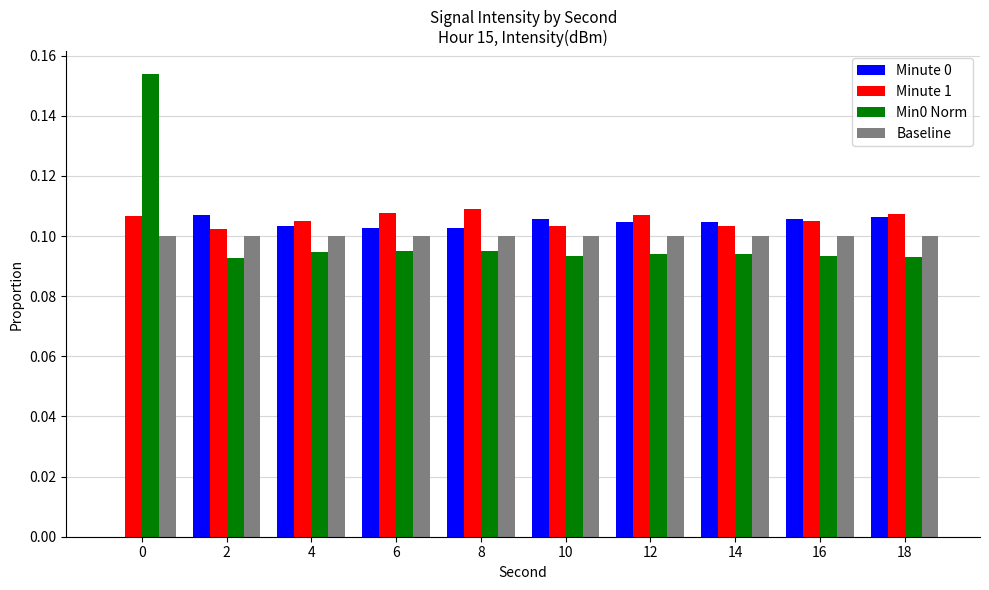

What is the sum of all Minute 1 values?

1.1